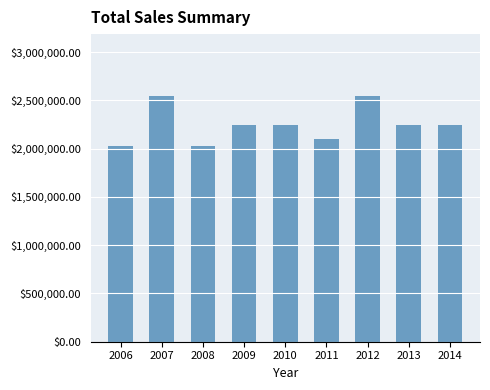

How many bars are there in total?

9